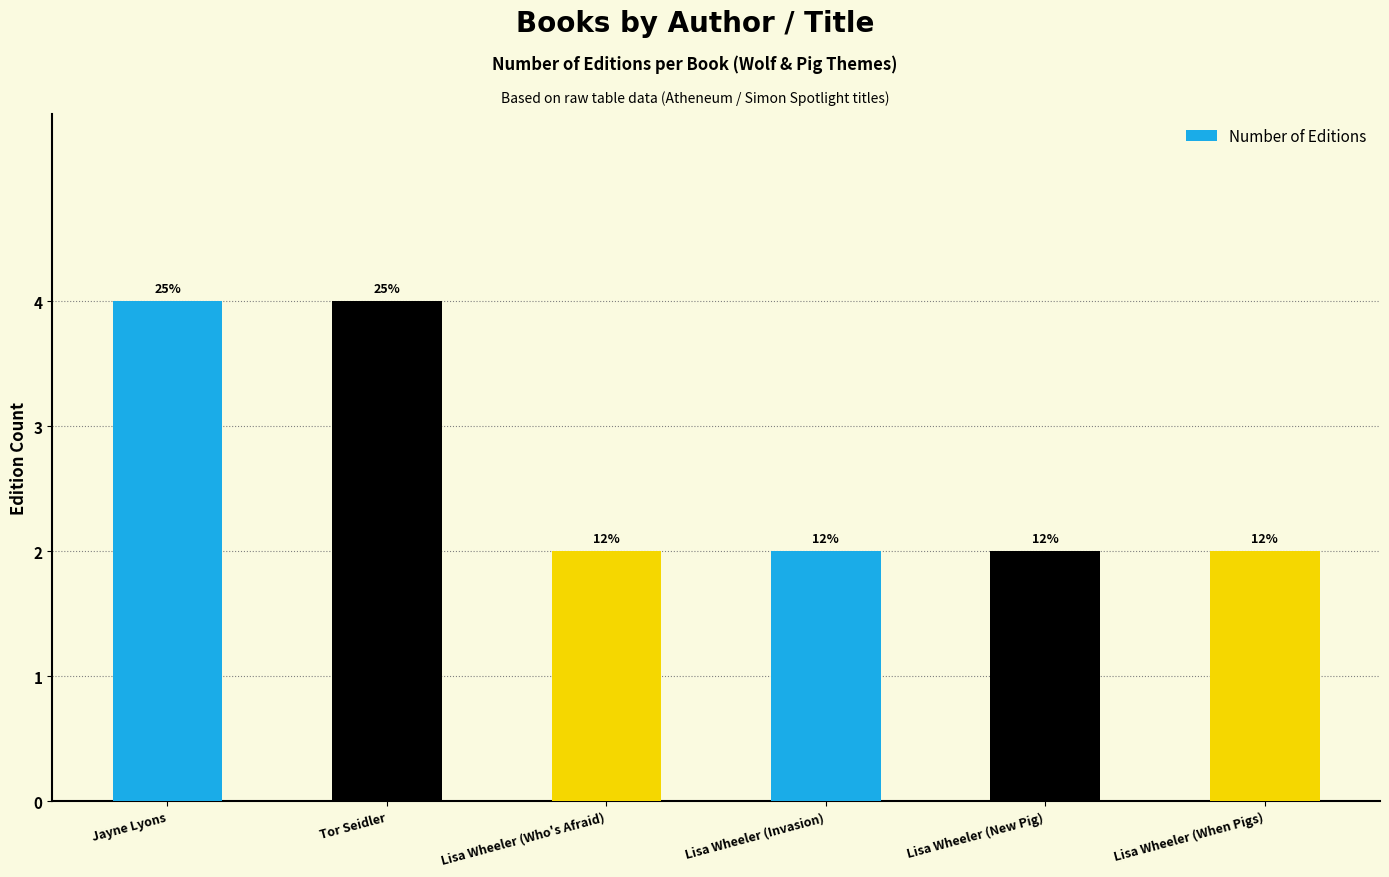

What is the change in value from Jayne Lyons to Lisa Wheeler (New Pig)?

-2